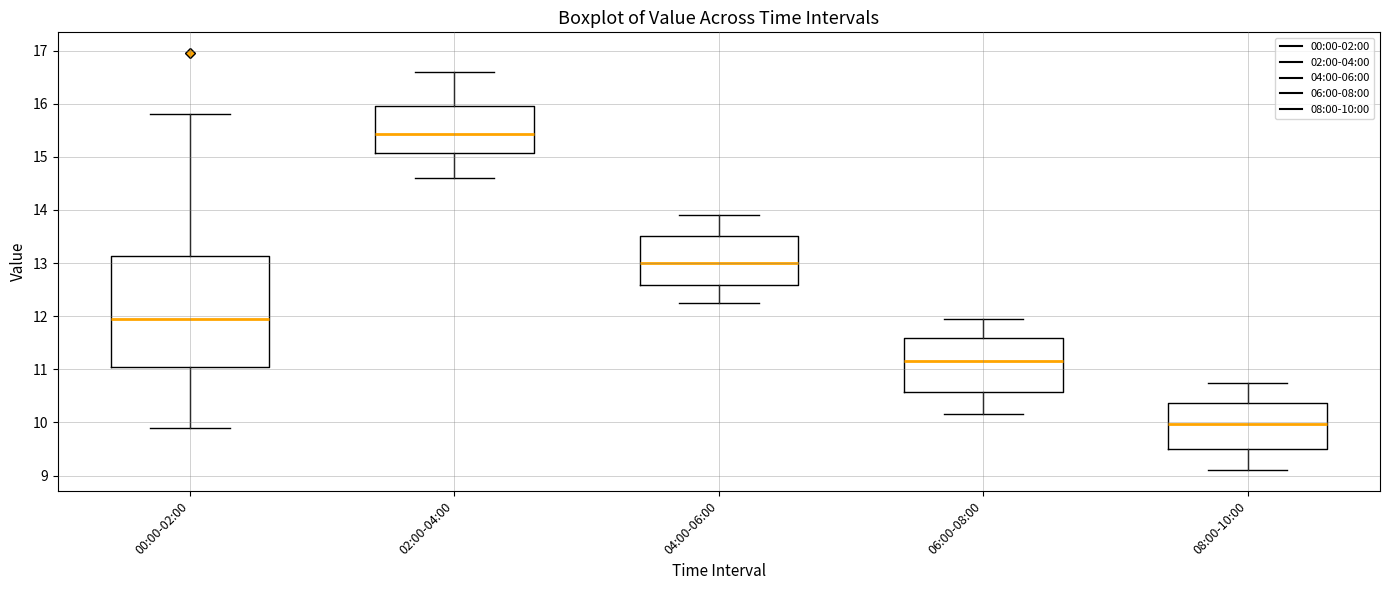

Reading left to right, transcribe this box plot: for each box, give where its median line is, the range the box spans, and where its two whiskers end, as read against the y-axis. The values are not printed on the chart, so give them approximately, as read against the axis.

00:00-02:00: median 12.0, box 11.0 to 13.1, whiskers 9.9 to 15.8
02:00-04:00: median 15.4, box 15.1 to 16.0, whiskers 14.6 to 16.6
04:00-06:00: median 13.0, box 12.6 to 13.5, whiskers 12.3 to 13.9
06:00-08:00: median 11.2, box 10.6 to 11.6, whiskers 10.2 to 12.0
08:00-10:00: median 10.0, box 9.5 to 10.4, whiskers 9.1 to 10.8